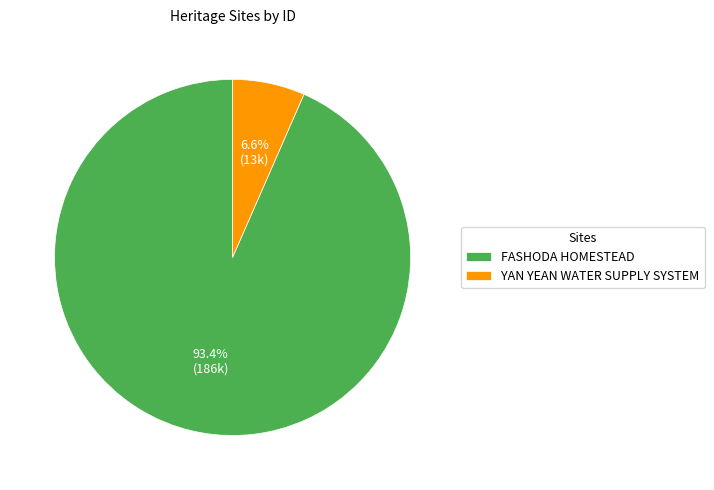

Count the number of slices in the pie.

2